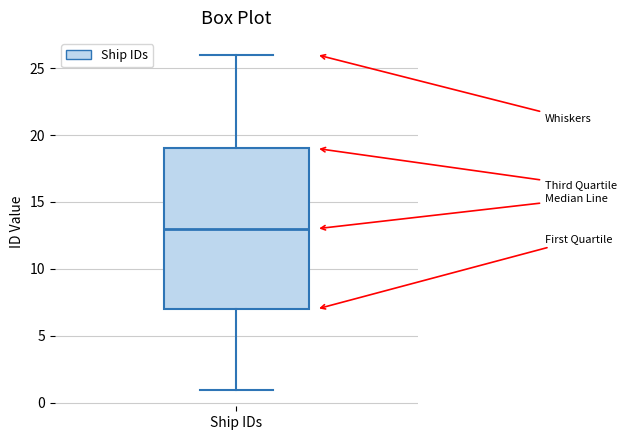

Read this box plot against the y-axis: the position of the median line, the range covered by the box, and the ends of both whiskers. The values are not printed on the chart, so give them approximately, as read against the axis.

median 13, box 7 to 19, whiskers 1 to 26